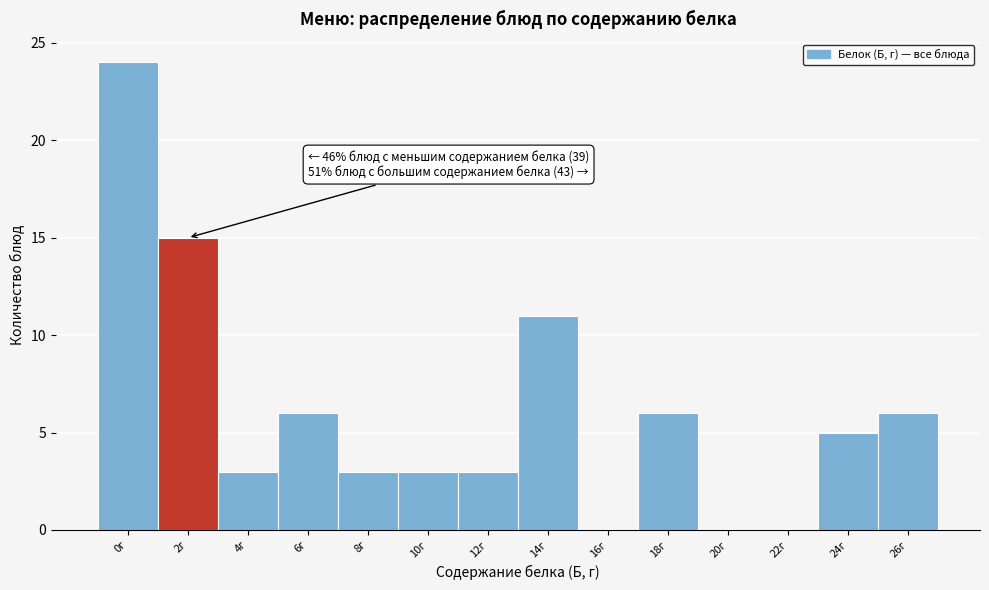

Reading left to right, extract all data points from this chart.

0г=24	2г=15	4г=3	6г=6	8г=3	10г=3	12г=3	14г=11	16г=0	18г=6	20г=0	22г=0	24г=5	26г=6